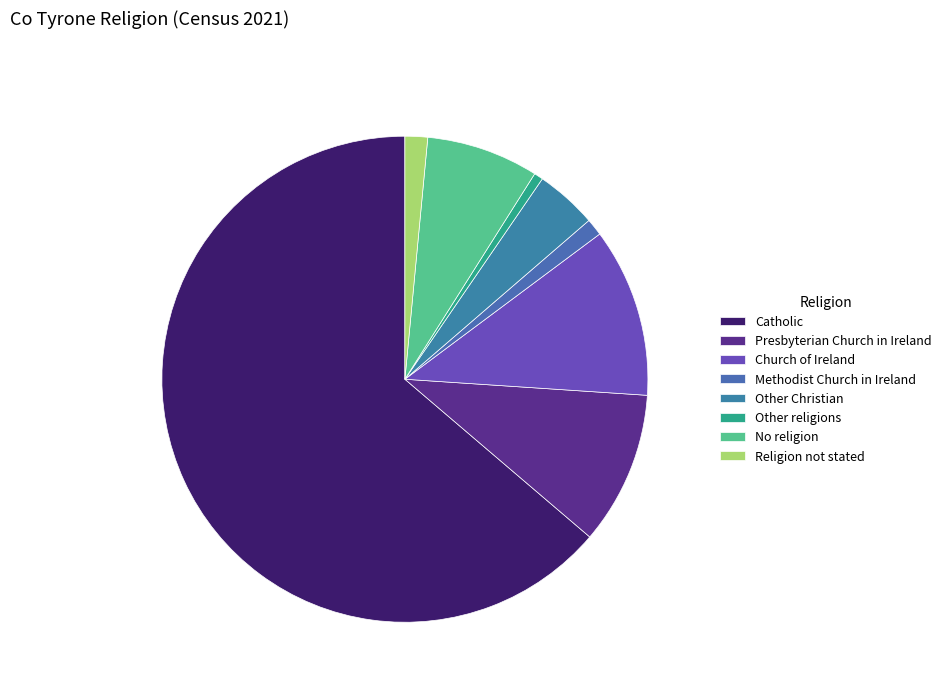

To the nearest percent, what portion does No religion represent?

7%